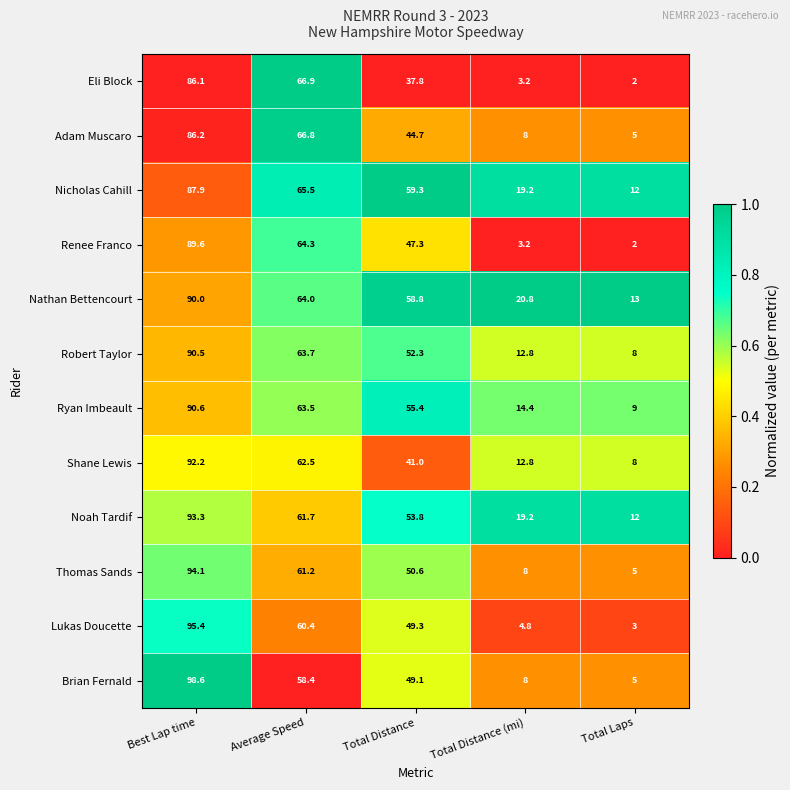

Which series has the largest range (max minus min)?

Brian Fernald